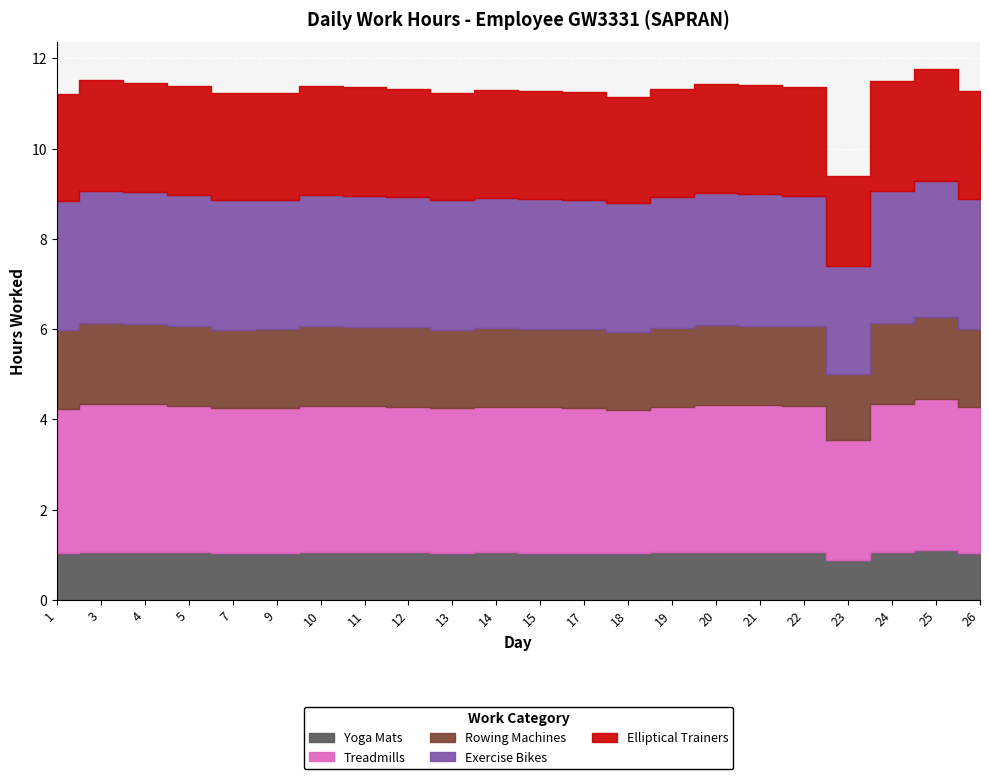

Where does the data first go above 11?

1